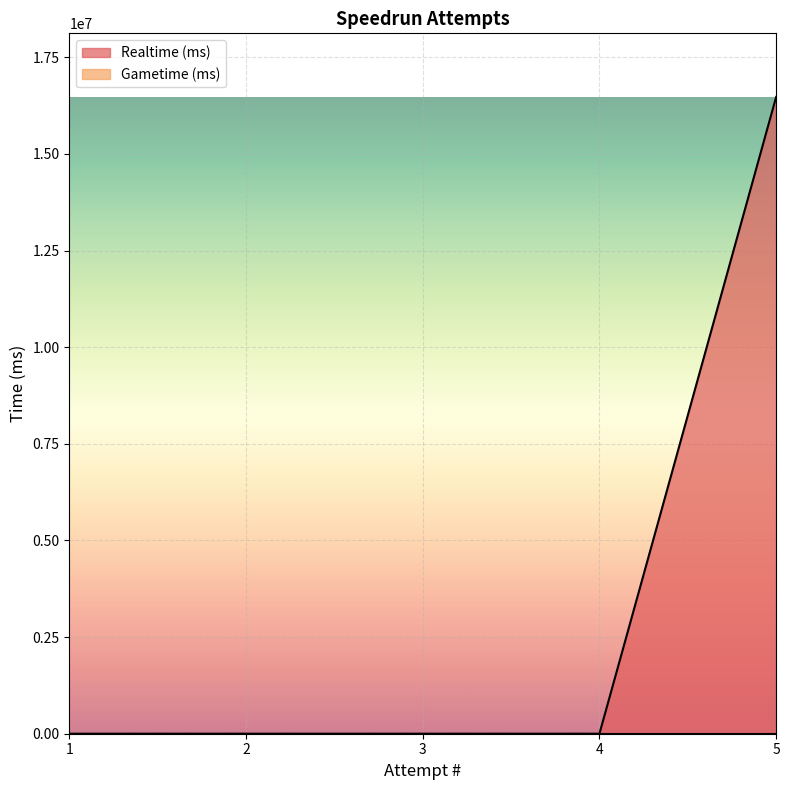

Is it true that the value at 3 is 0?

True